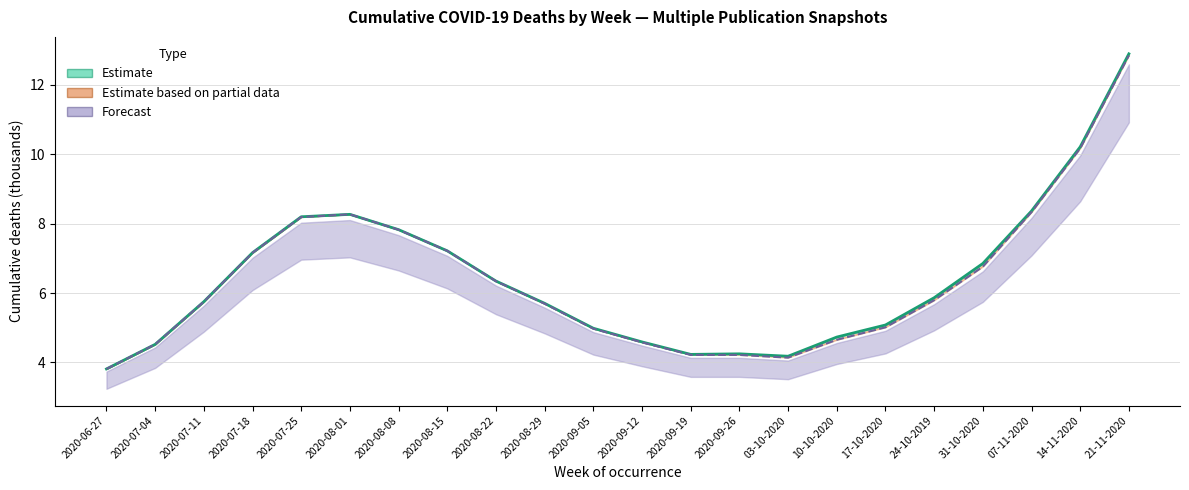

What position from the right is 2020-07-04?

21